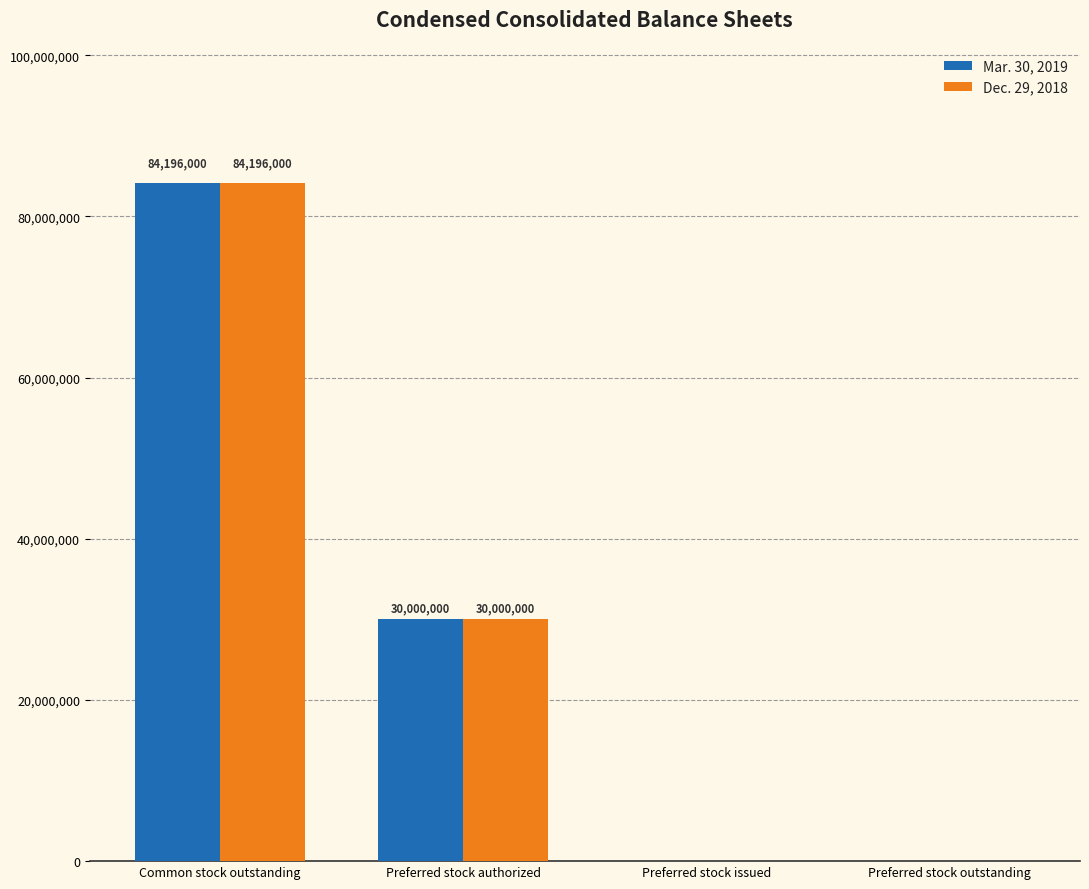

What is the sum of the Mar. 30, 2019 values at Preferred stock authorized and Preferred stock outstanding?

30000000